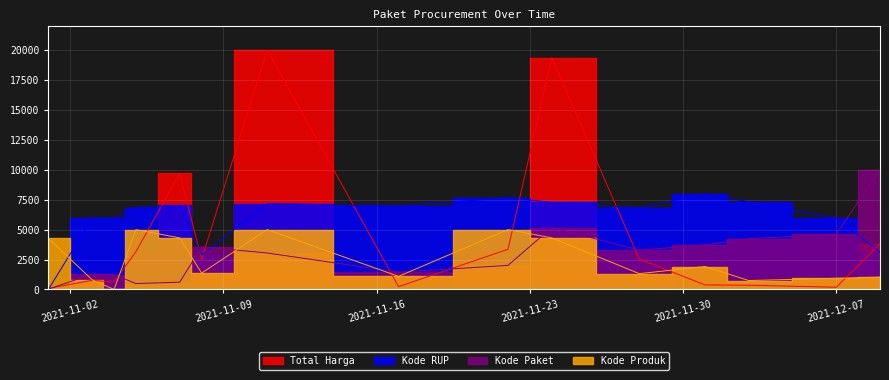

What is the highest value of the Kode Paket series?

10000.0